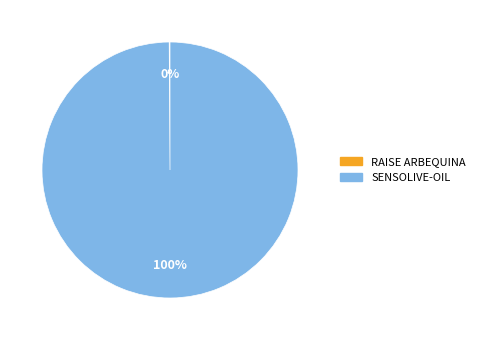

The SENSOLIVE-OIL slice represents 100% of the pie. True or false?

True